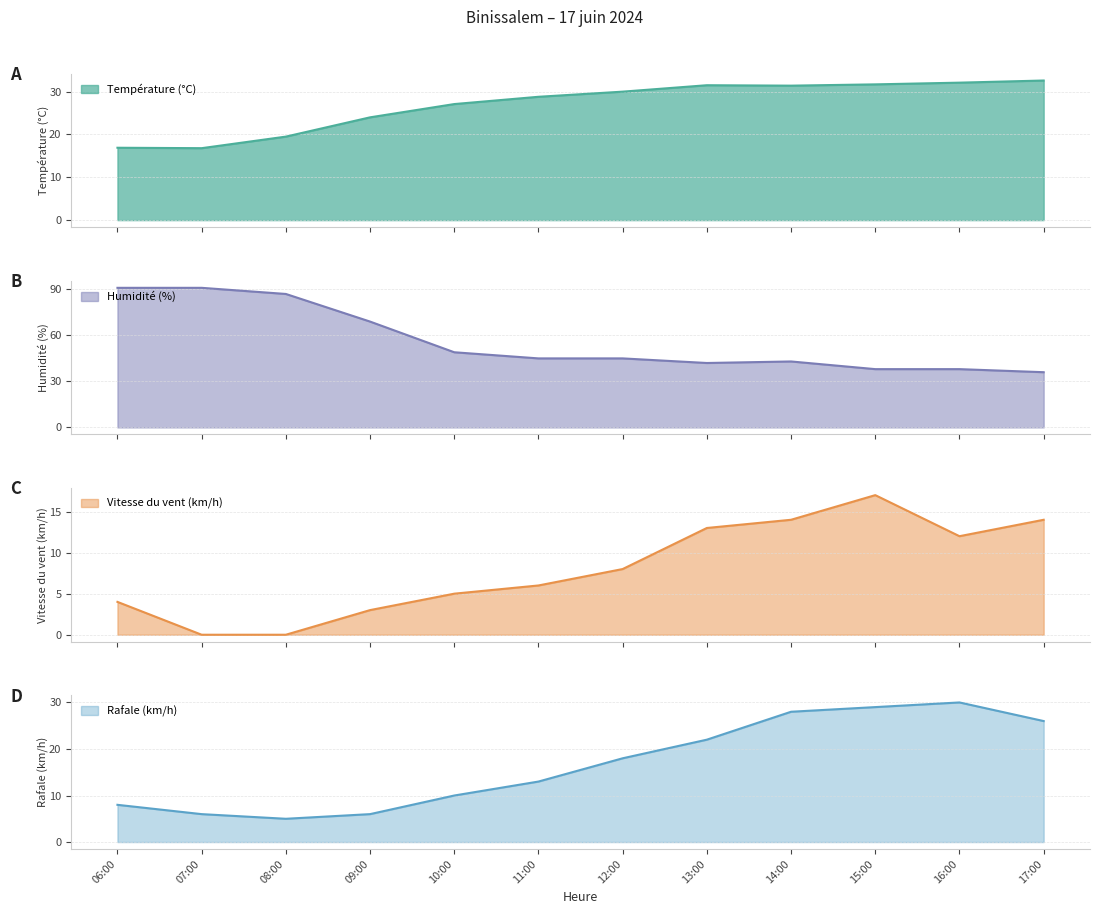

True or false: Température (°C) has more than 1 interior local peaks.

False